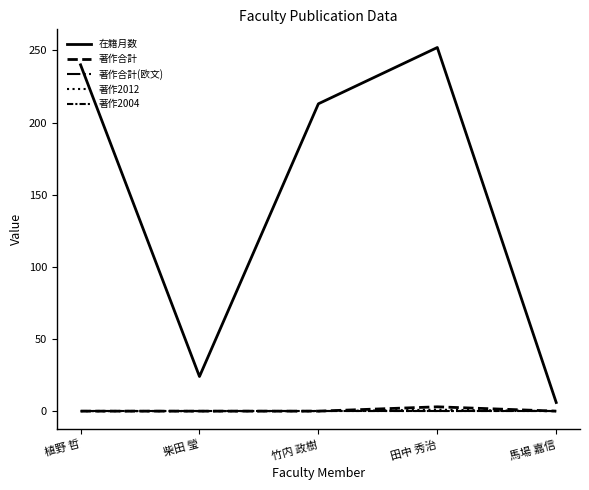

The 著作2012 series shows -1 at 植野 哲. True or false?

False